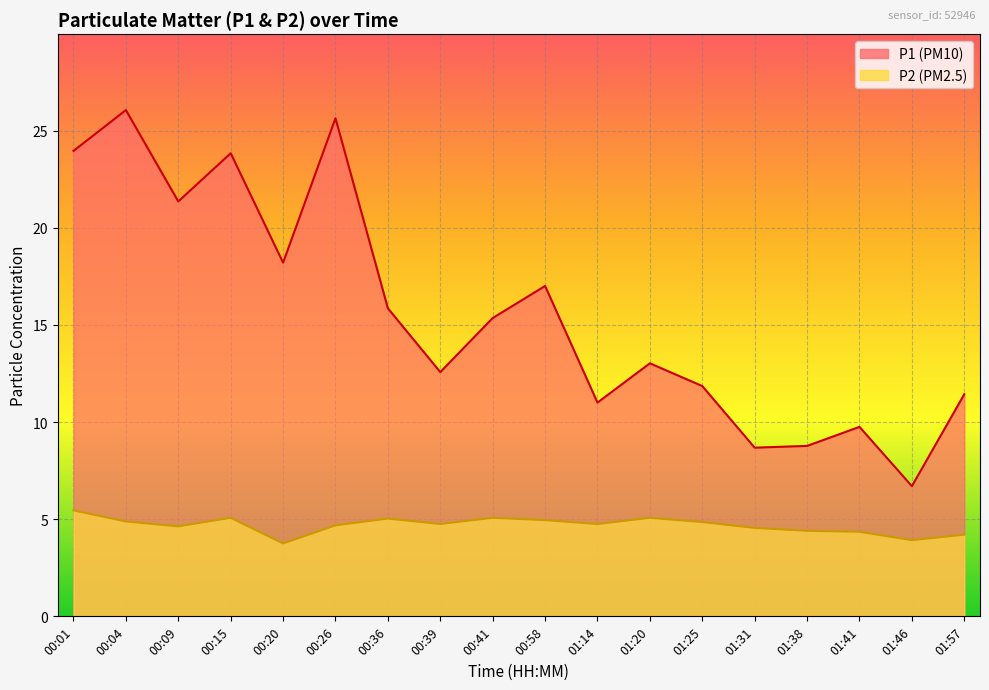

What is the total value across all series at 01:41?

14.1